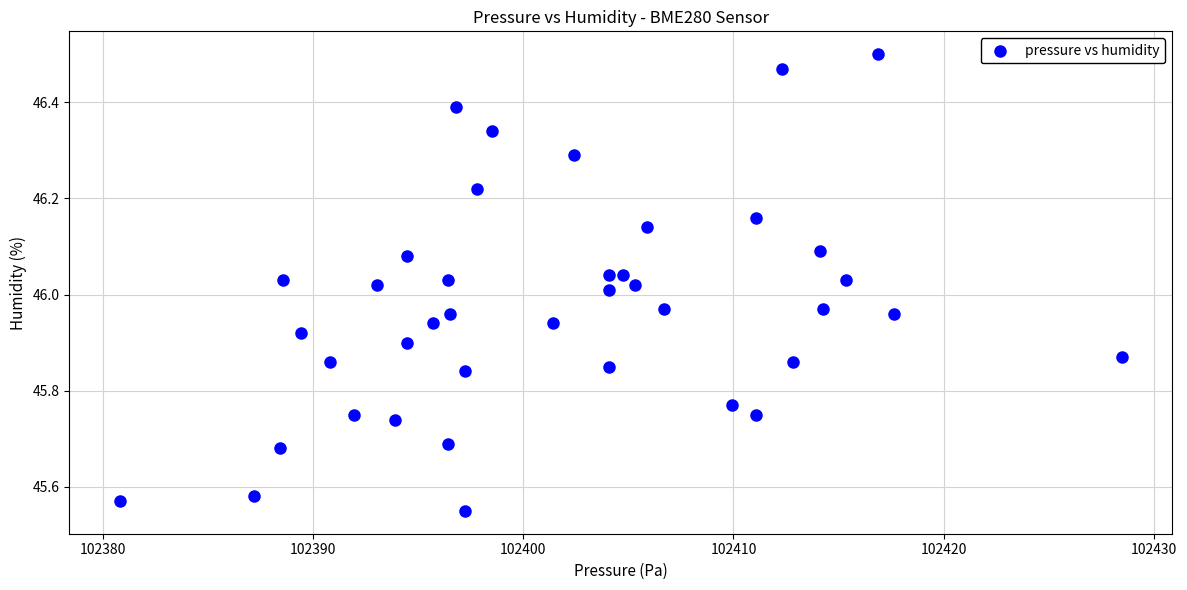

What is the range of X values (max minus min)?

47.7